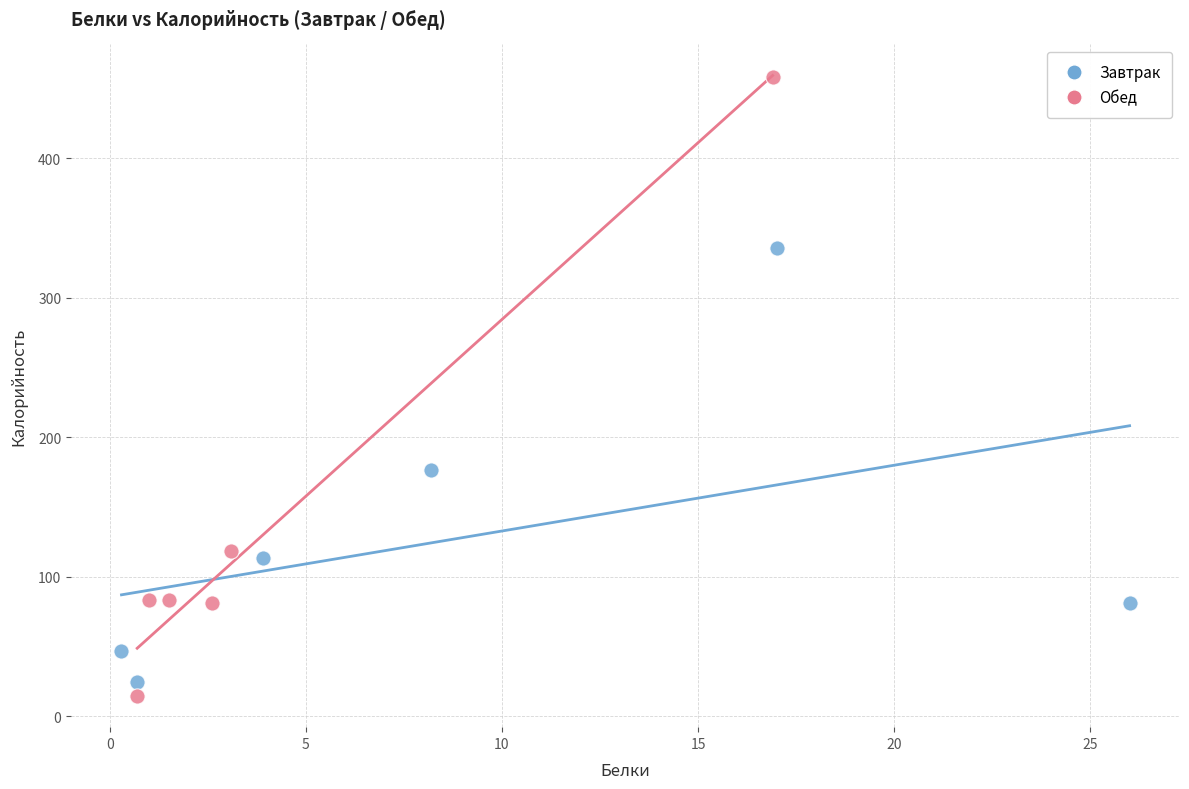

Which series has the largest Y range (max minus min)?

Обед